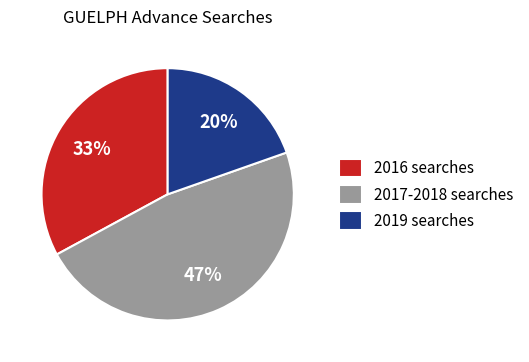

What is the largest slice in the pie chart?

2017-2018 searches